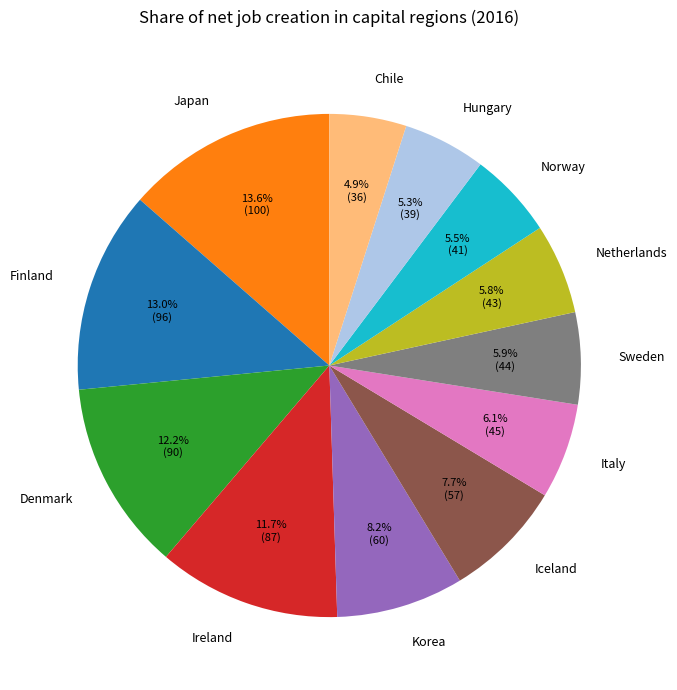

To the nearest percent, what is the difference between the largest and smallest slice percentages?

9%